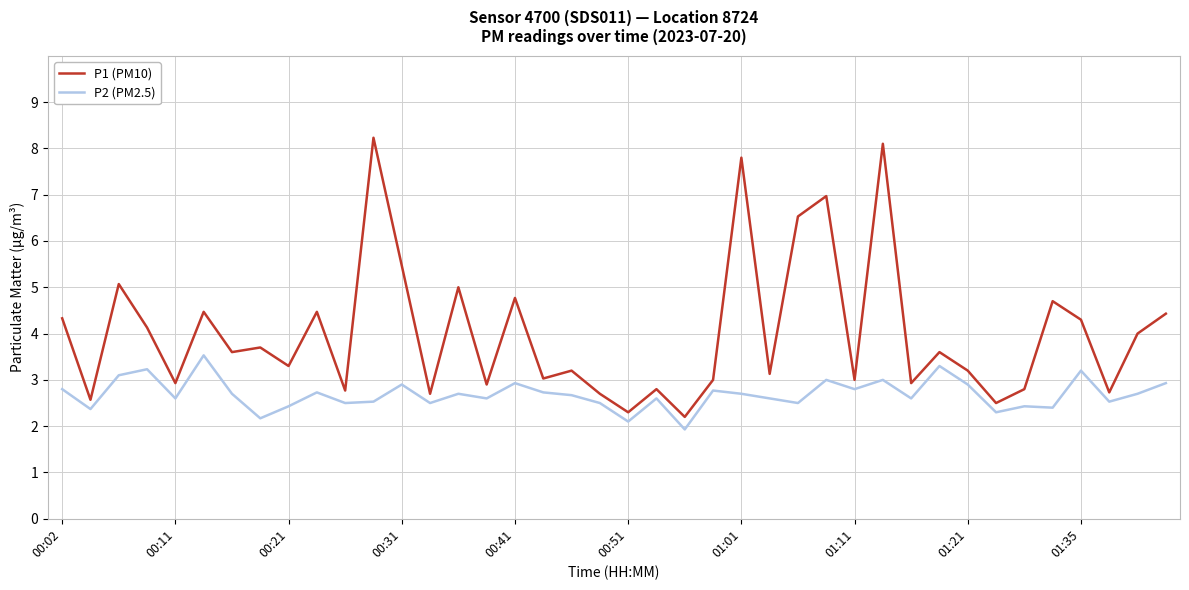

What is the difference between the maximum and minimum values in the P2 (PM2.5) series?

1.6